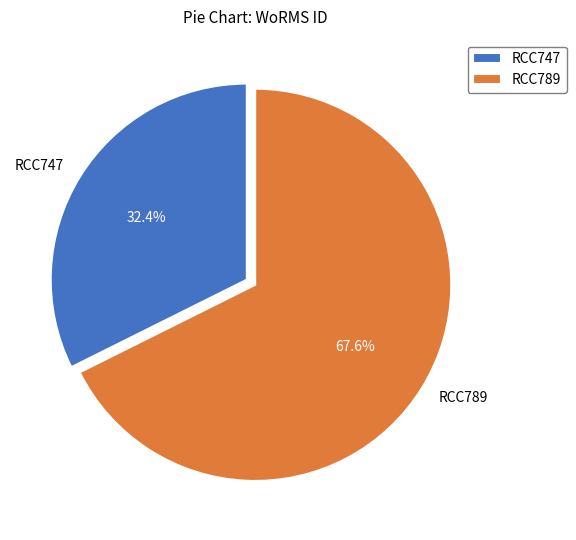

Rank the categories by value from highest to lowest.

RCC789, RCC747